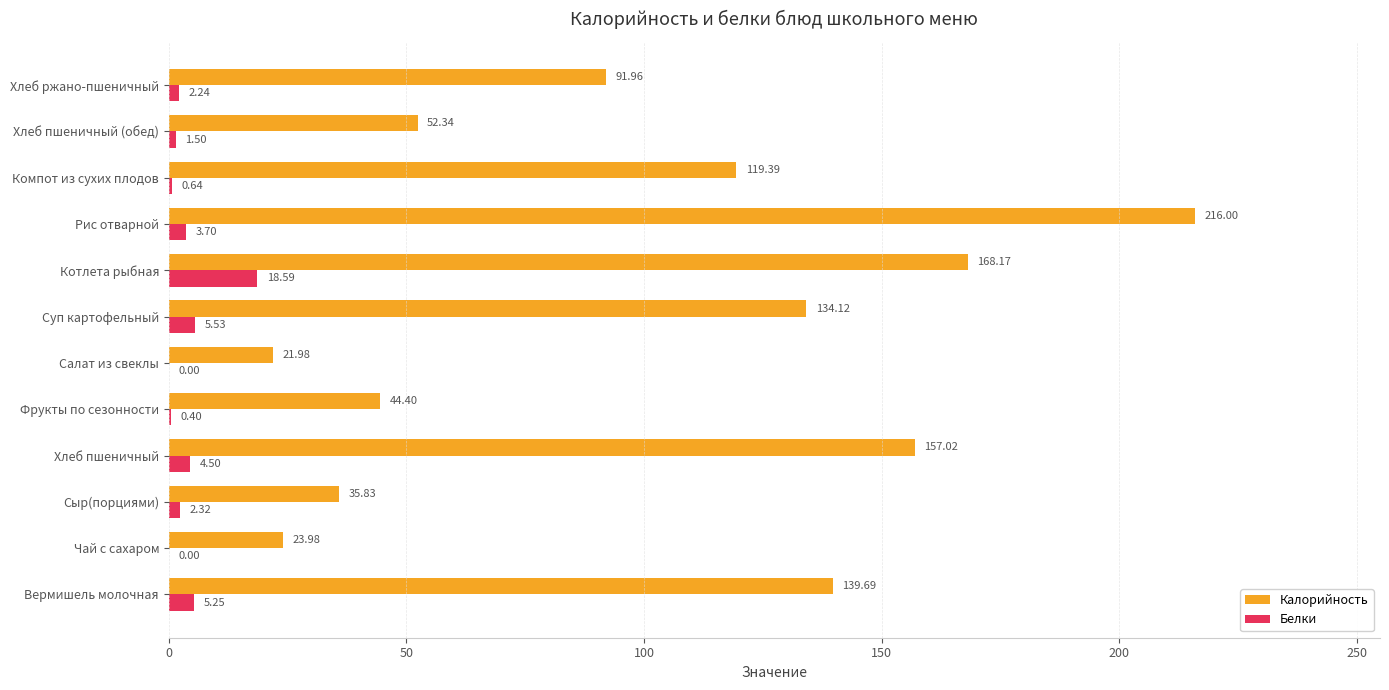

Which series has the widest spread of values?

Калорийность